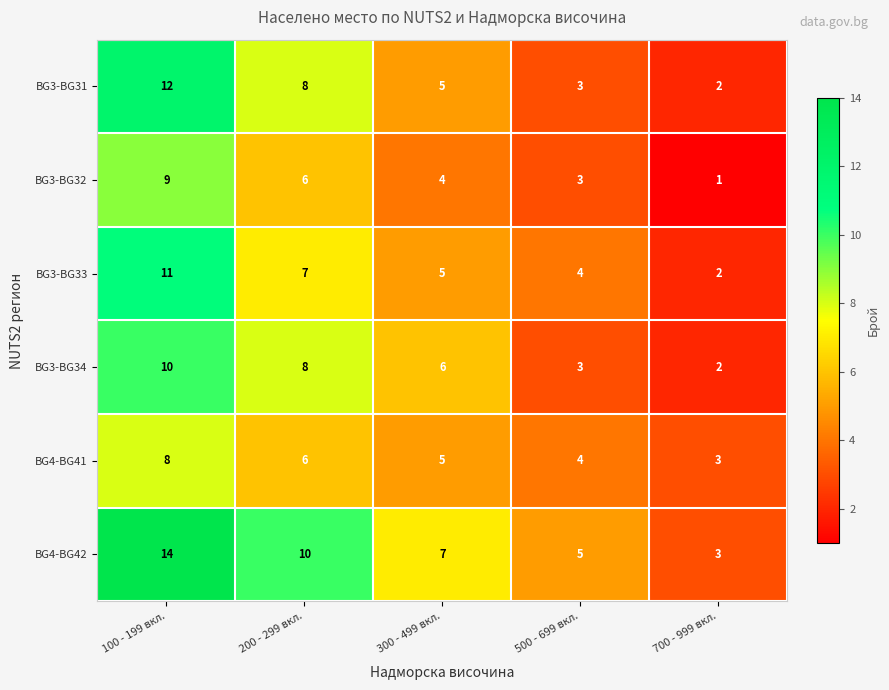

At which category does the chart reach its peak across all series?

100 - 199 вкл.